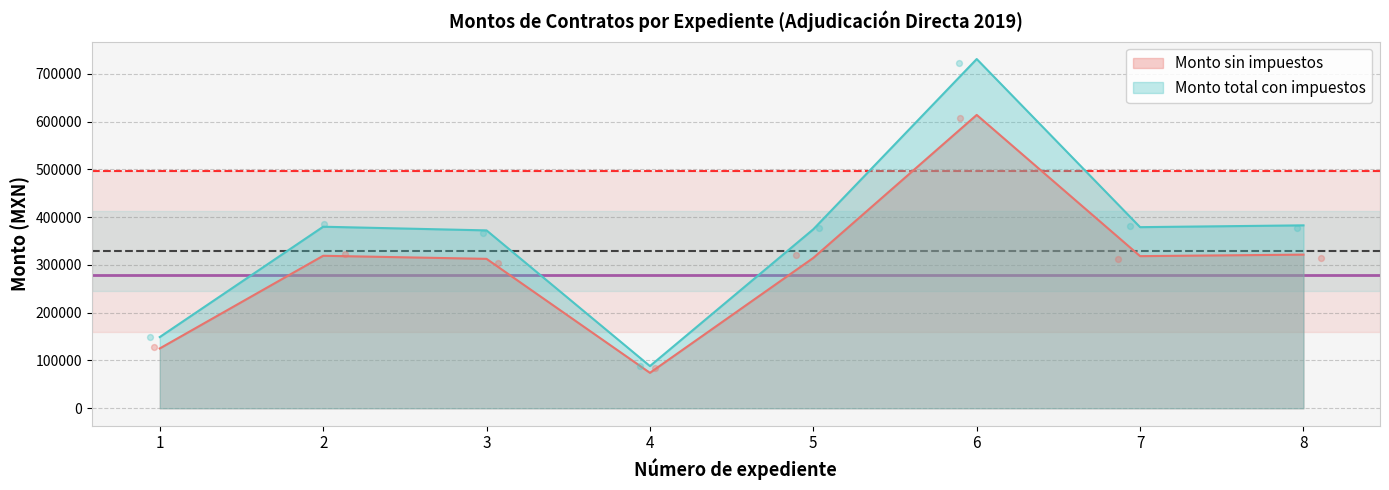

At how many categories does at least one series exceed 621047?

1